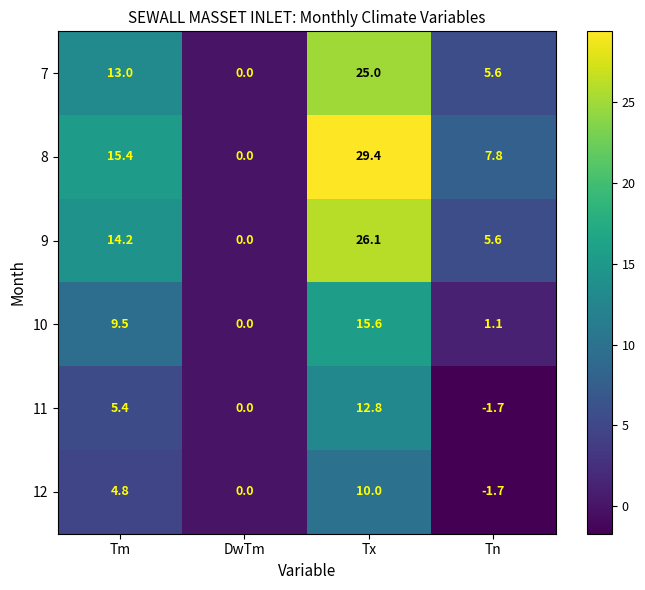

At which category is the sum across all series the highest?

Tx